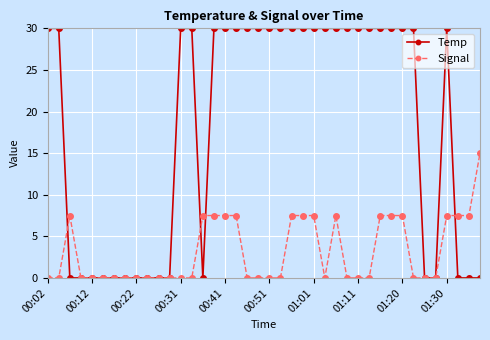

What is the sum of all Temp values?

720.0